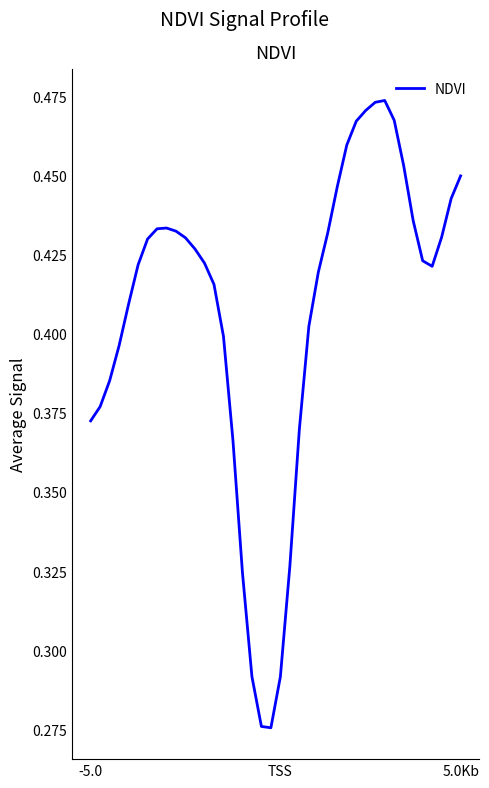

Does the chart have visible grid lines?

No